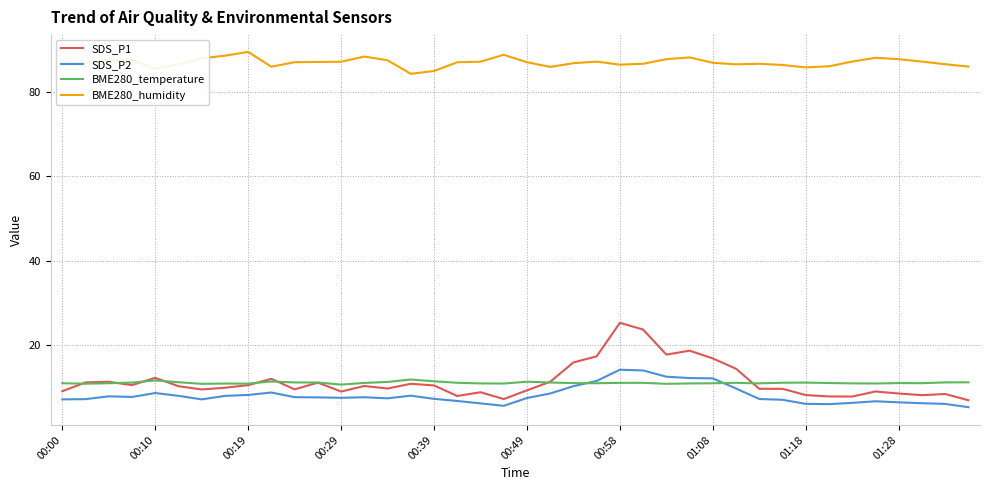

What is the smallest value displayed?

5.3